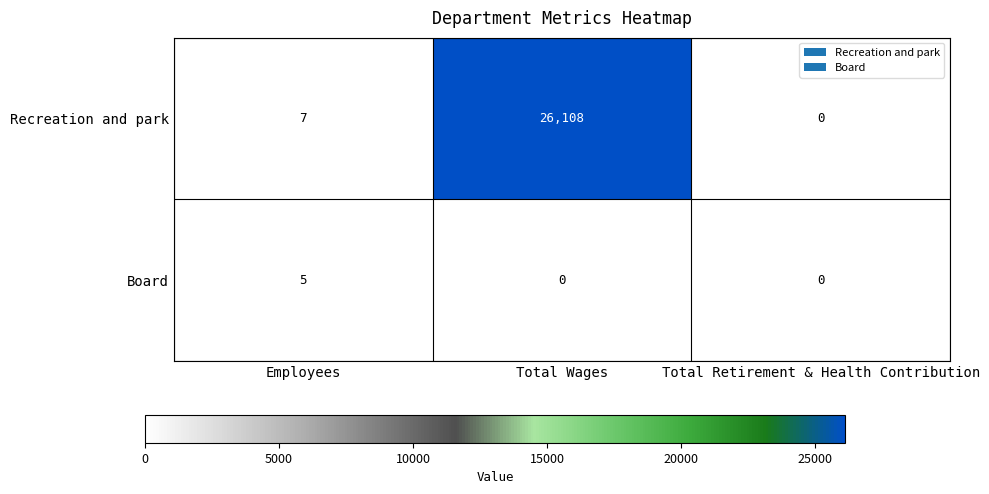

How many positive values does the Board series have?

1